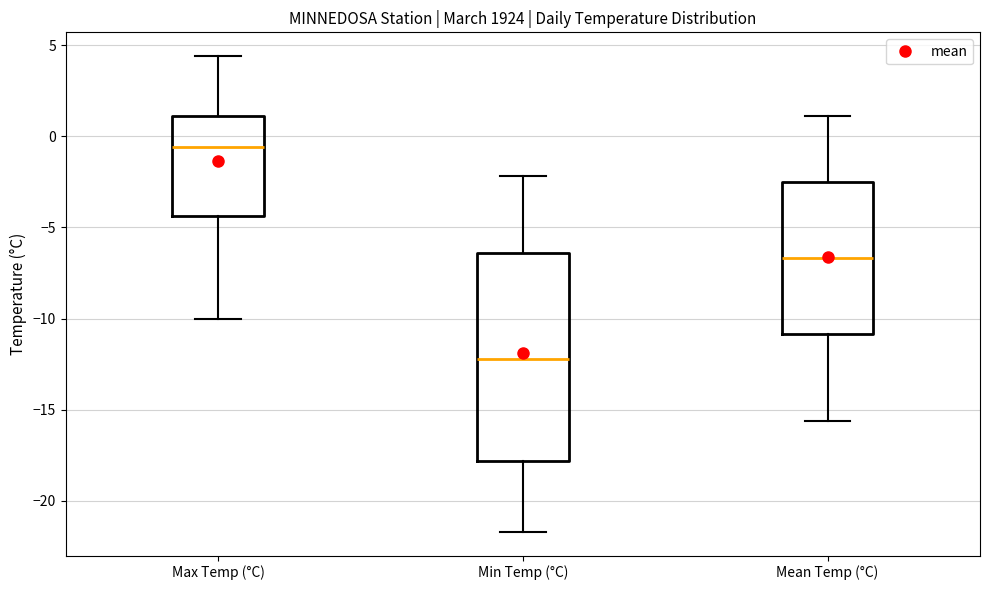

Which box has the lowest median line?

Min Temp (°C)